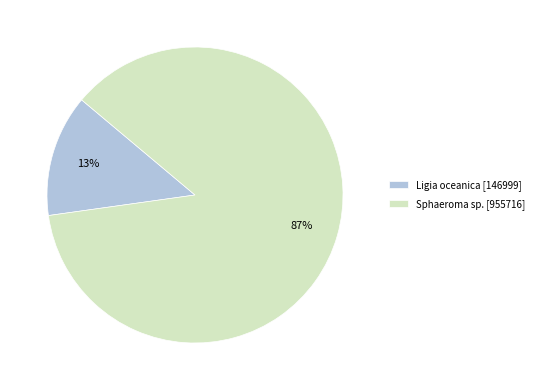

How many segments does this pie chart have?

2